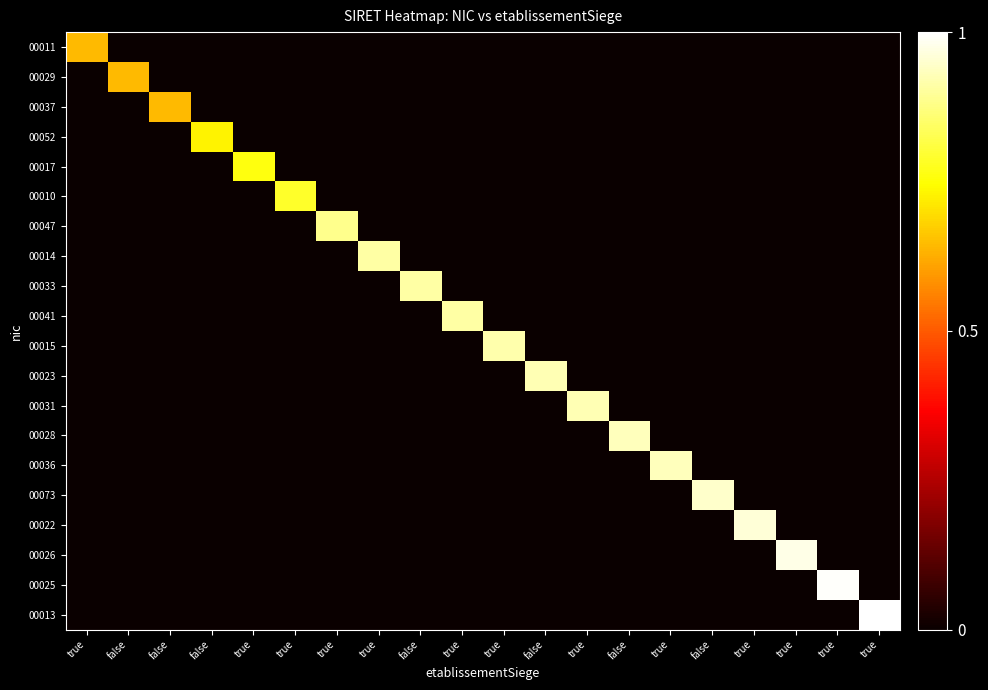

What is the total value across all series at true?

0.6